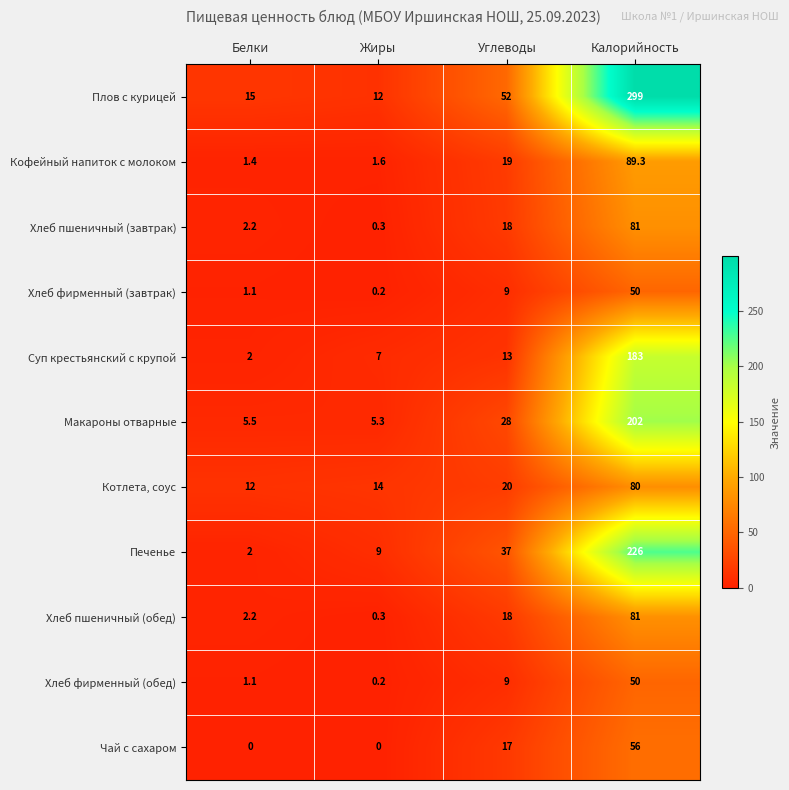

What is the difference between the maximum and second lowest values in the Хлеб пшеничный (обед) series?

78.8